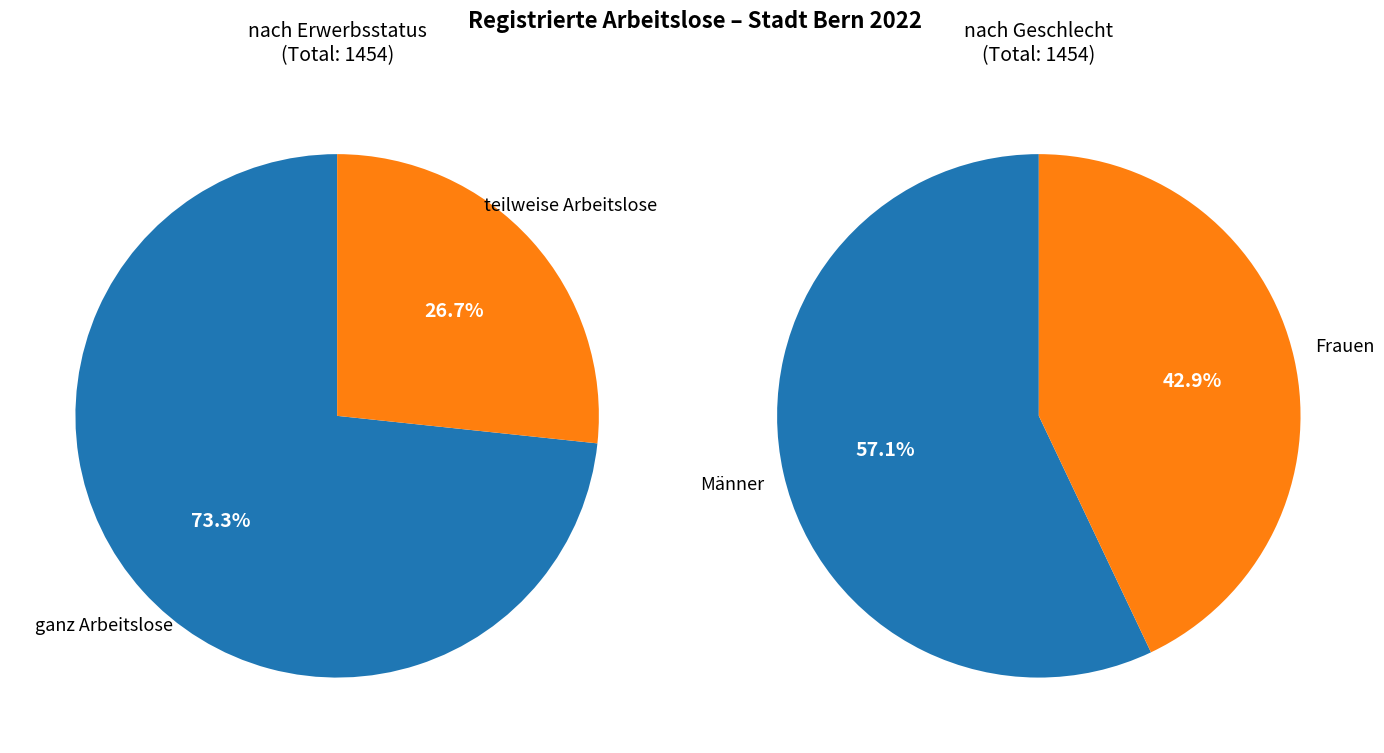

True or false: Ausland accounts for 29% of the total.

False